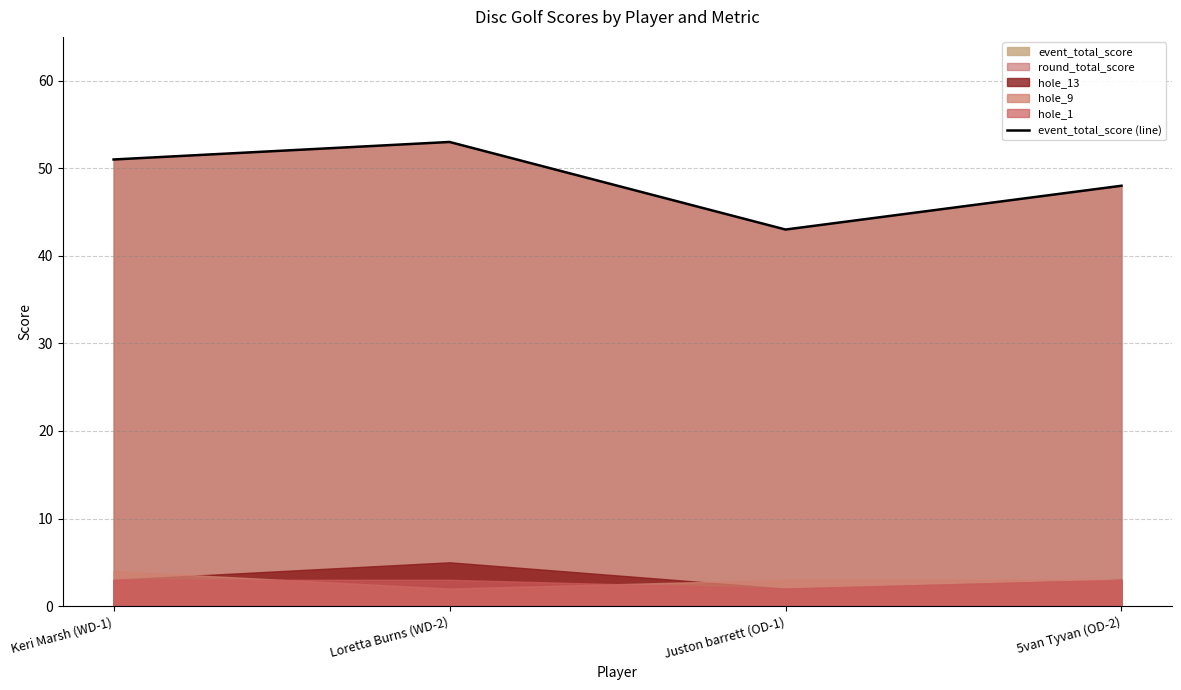

List the labels in order of value, largest first.

Loretta Burns (WD-2), Keri Marsh (WD-1), 5van Tyvan (OD-2), Juston barrett (OD-1)